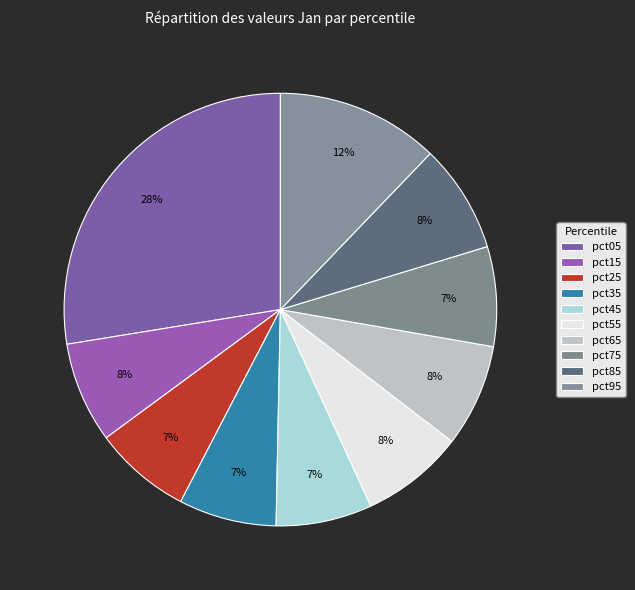

The pct05 slice represents 28% of the pie. True or false?

True